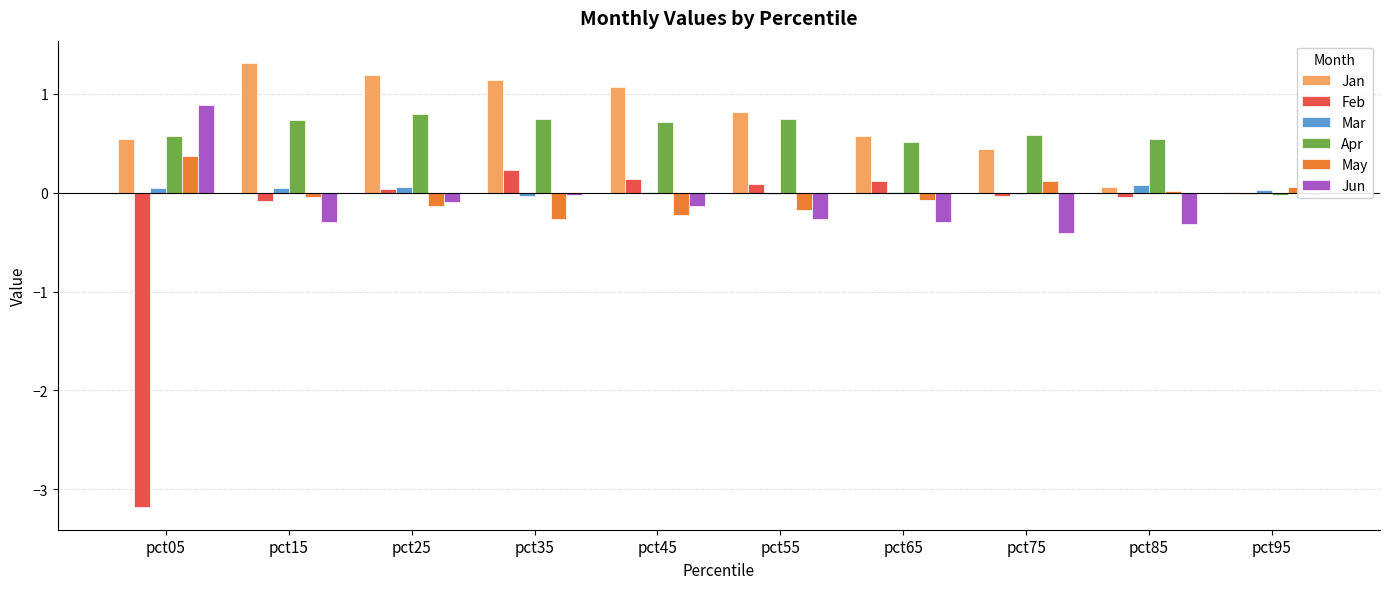

What is the highest value of the Jun series?

0.9